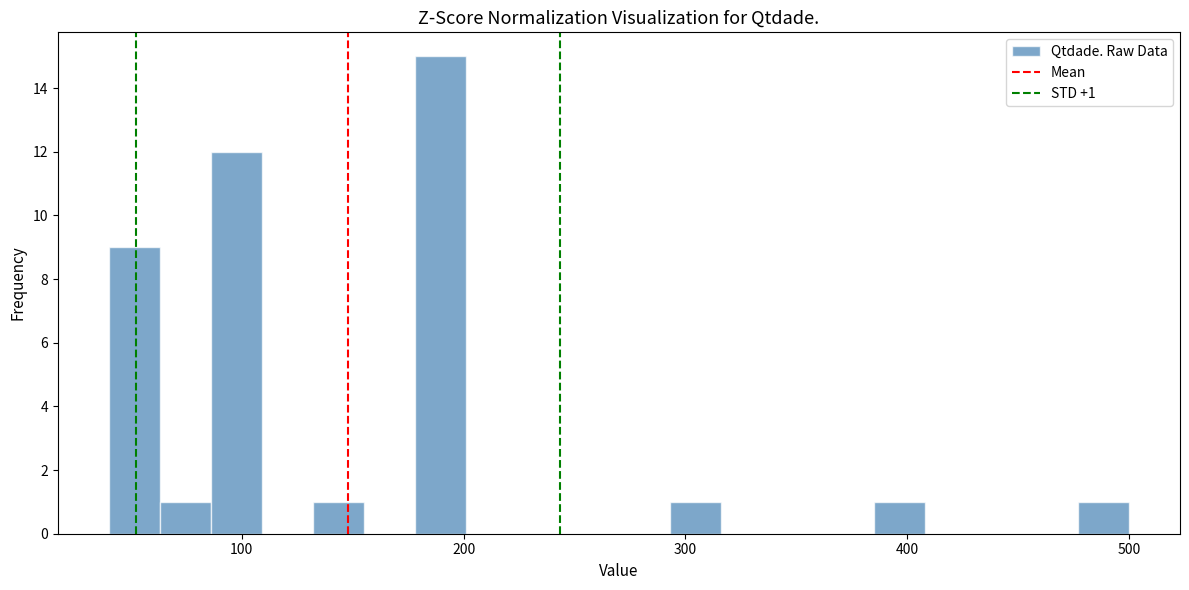

Read against the x-axis, roughly where is the centre of the tallest bar?

190